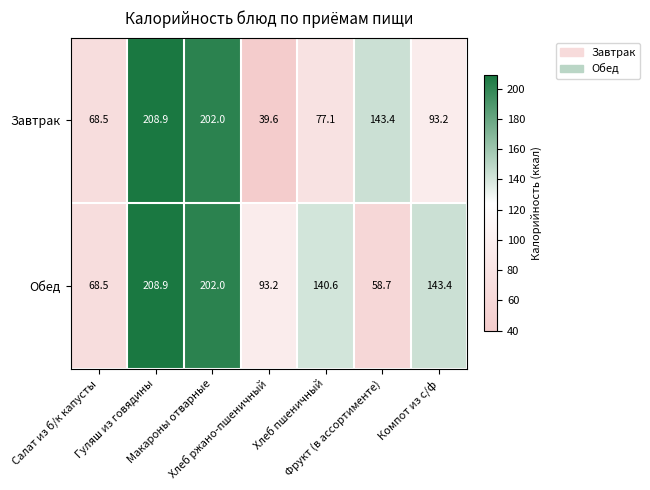

Rank the series by their average value, from lowest to highest.

Завтрак, Обед